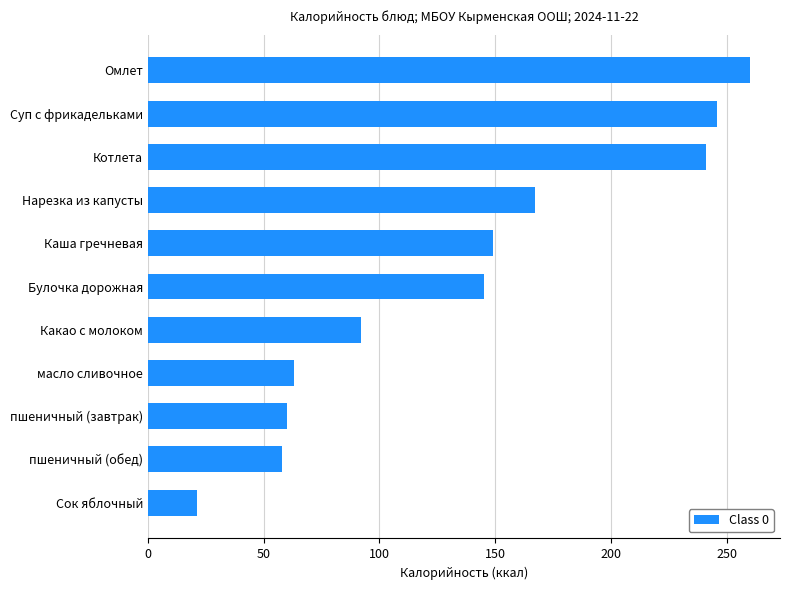

The chart shows a value of 77 at Каша гречневая. True or false?

False